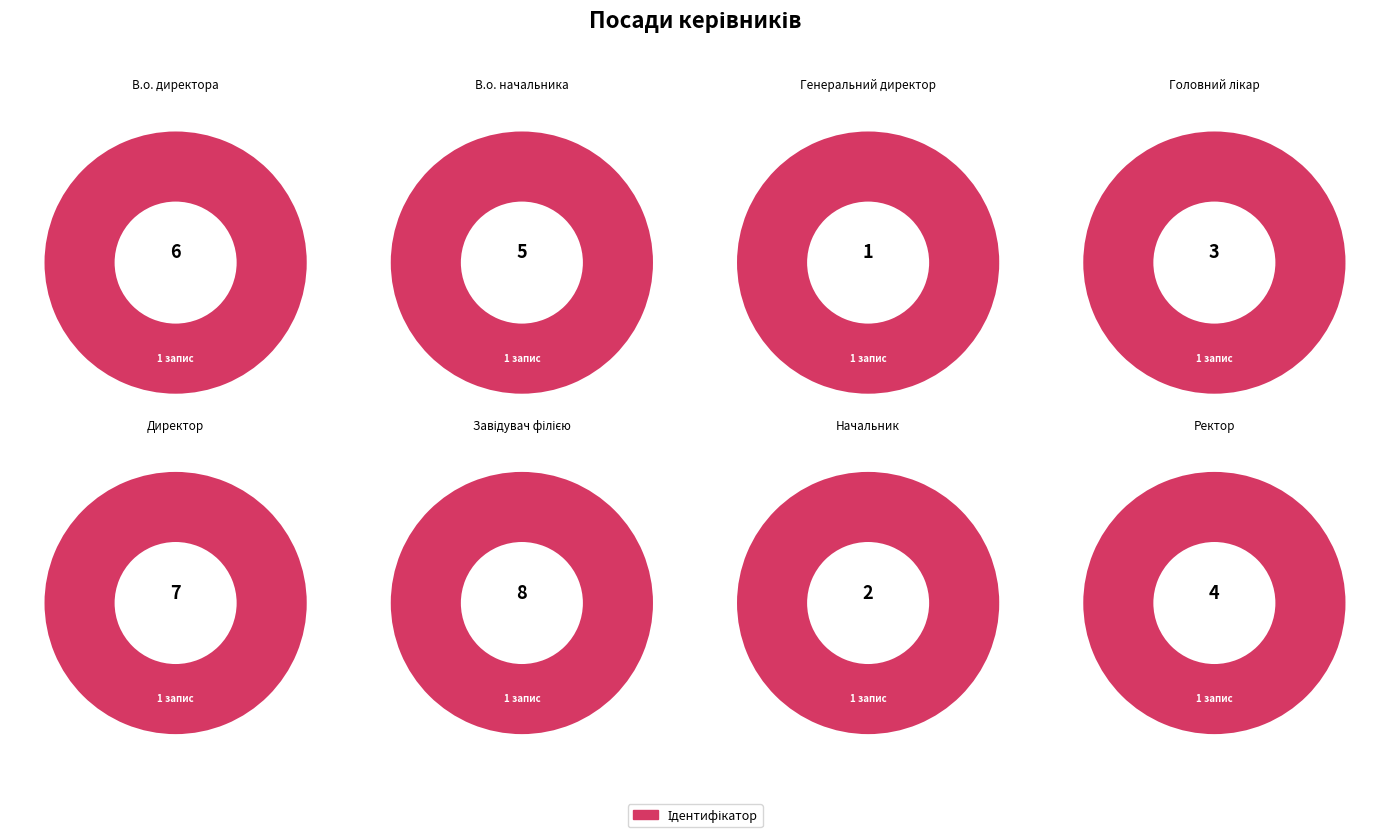

To the nearest percent, what is the combined percentage of Директор and Завідувач філією?

42%